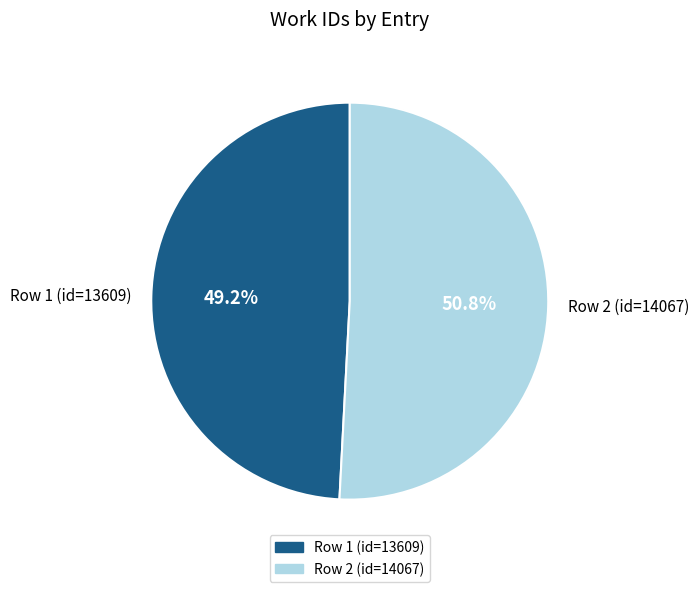

The Row 2 (id=14067) slice represents 45% of the pie. True or false?

False